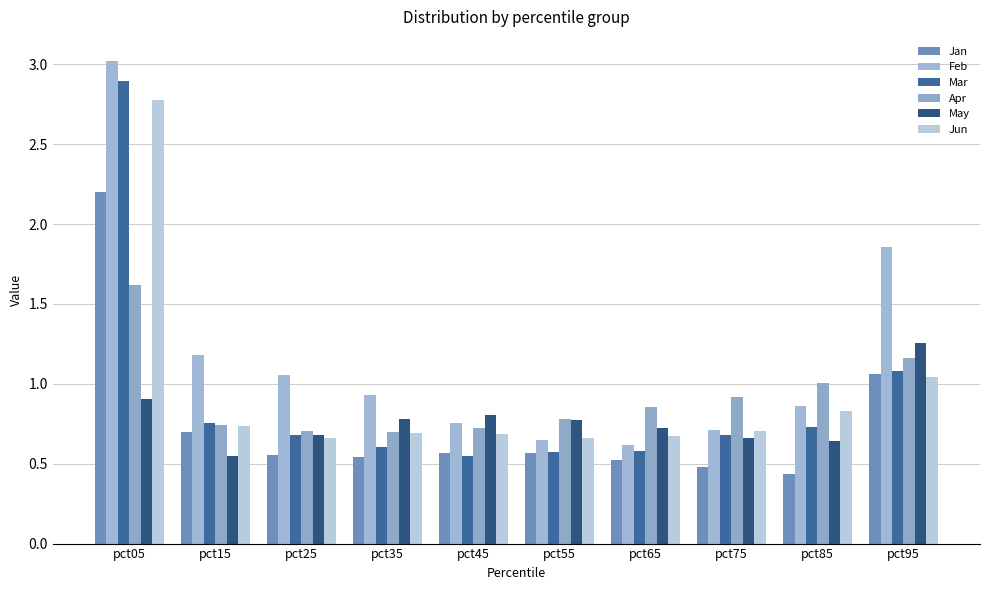

Which series has the largest range (max minus min)?

Feb